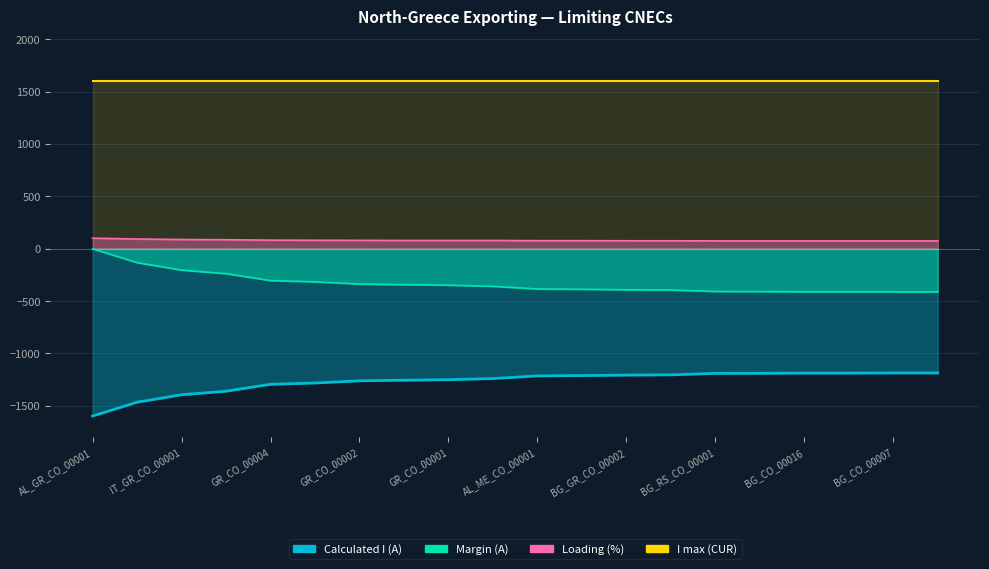

Reading right to left, what are all the values shown in this chart?

Calculated I (A): -1187	-1187	-1188	-1188	-1190	-1191	-1205	-1207	-1212	-1215	-1240	-1251	-1256	-1262	-1283	-1295	-1361	-1395	-1466	-1598
Margin (A): -413	-413	-412	-412	-410	-409	-395	-393	-388	-385	-360	-349	-344	-338	-317	-305	-239	-205	-134	-2
Loading (%): 74	74	74	74	74	74	75	75	76	76	78	78	78	79	80	81	85	87	92	100